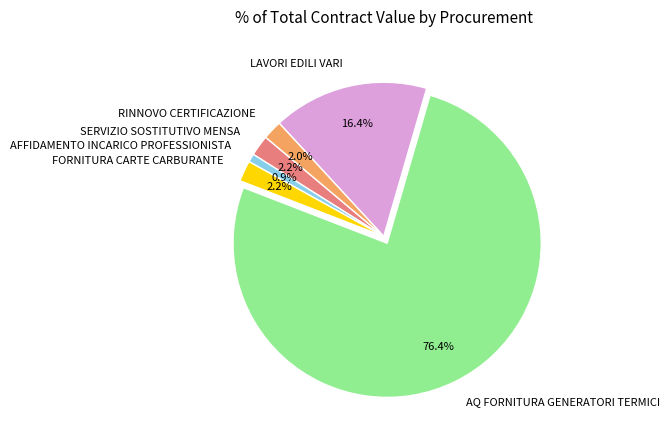

What is the largest slice in the pie chart?

AQ FORNITURA GENERATORI TERMICI